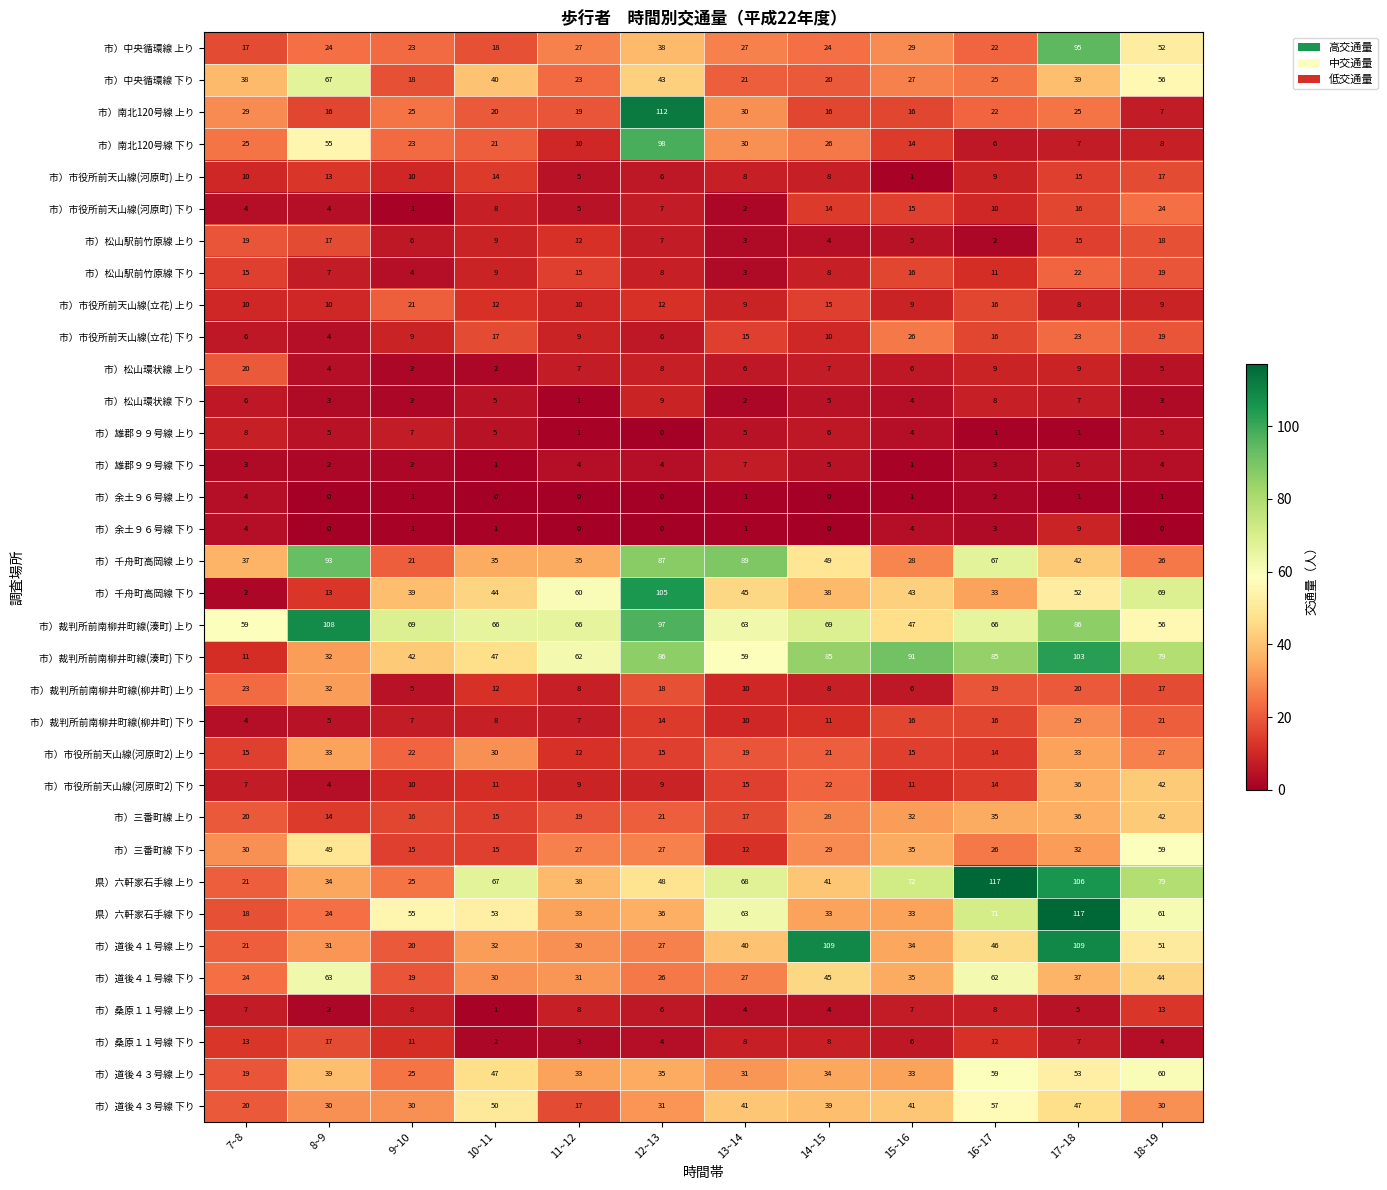

At which label does 市）南北120号線 下り first exceed 23?

7~8